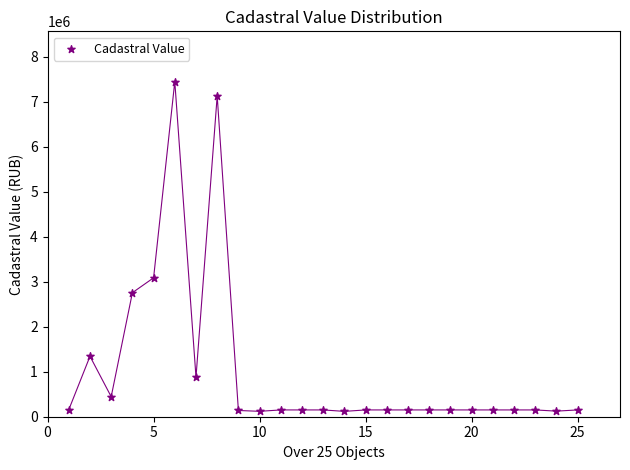

What Y value in the scatter plot is closest to 3785216?

3088548.4